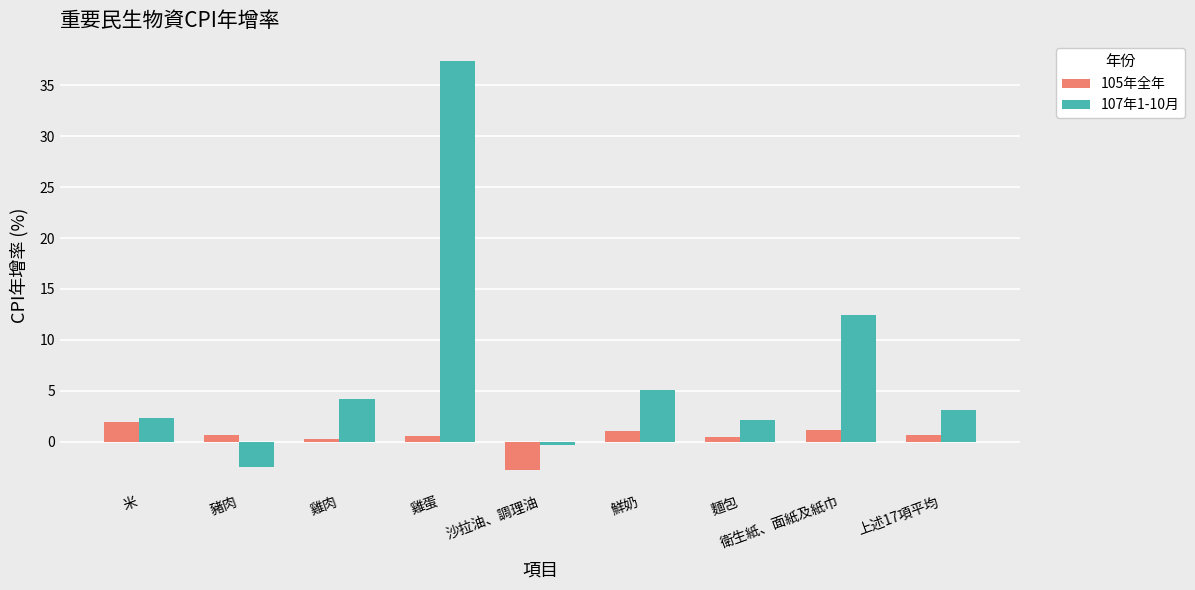

What is the sum of the 107年1-10月 values at 豬肉 and 麵包?

-0.3